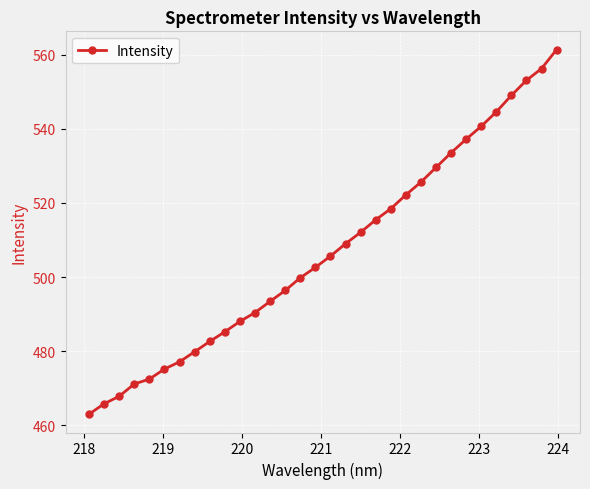

What is the smallest value displayed?

463.0